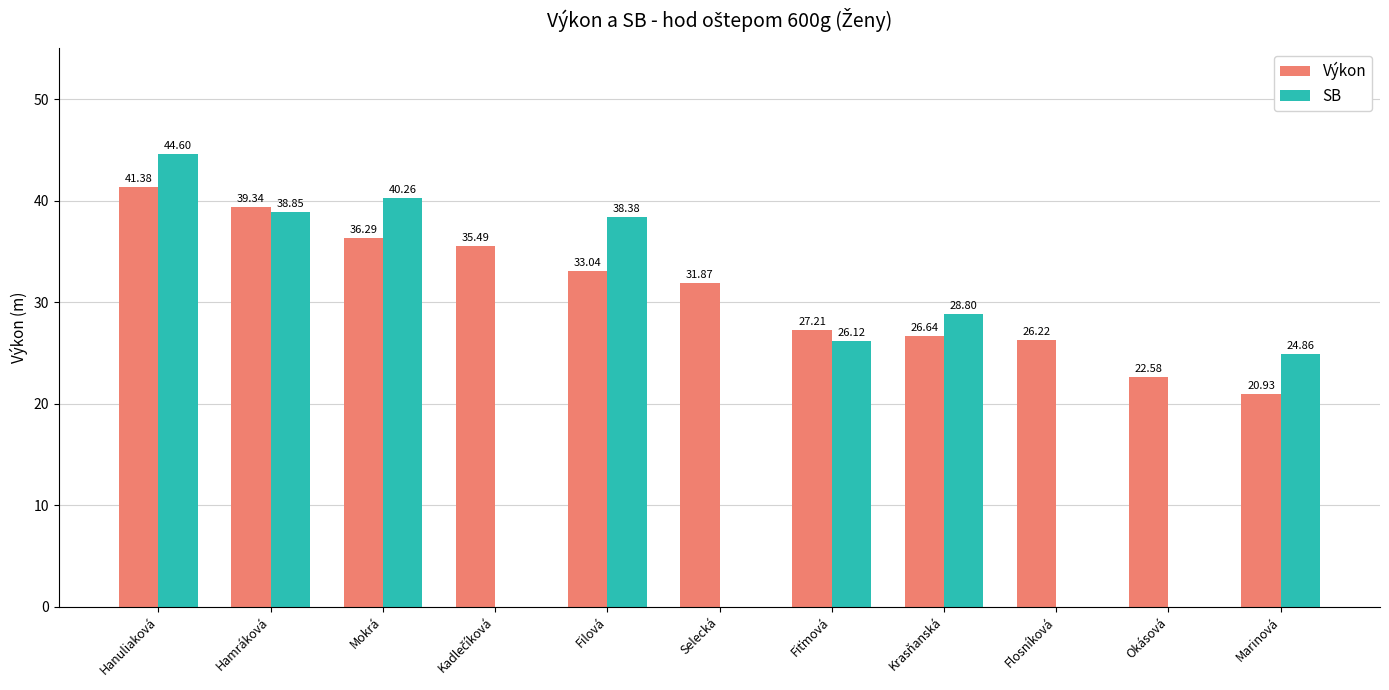

At which label does SB reach its peak?

Hanuliaková